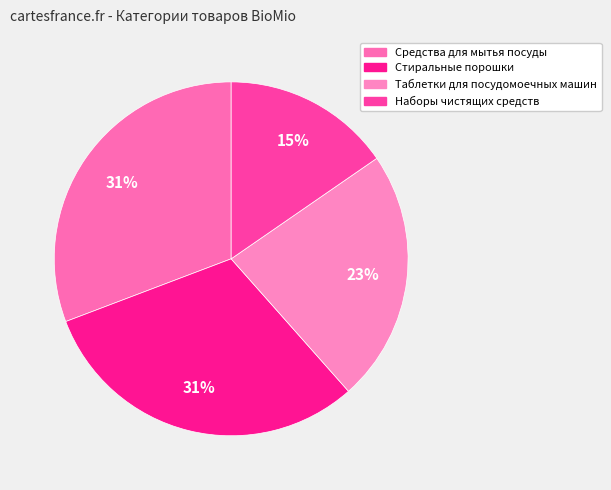

Do Наборы чистящих средств and Таблетки для посудомоечных машин together represent more than half of the pie?

No